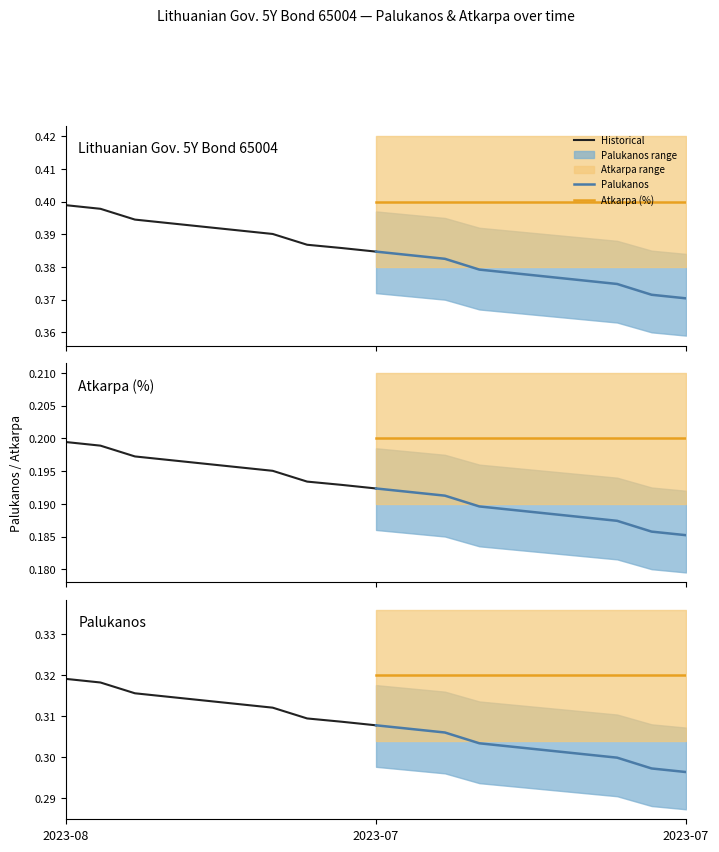

True or false: Atkarpa (%) and Historical intersect in this chart.

False